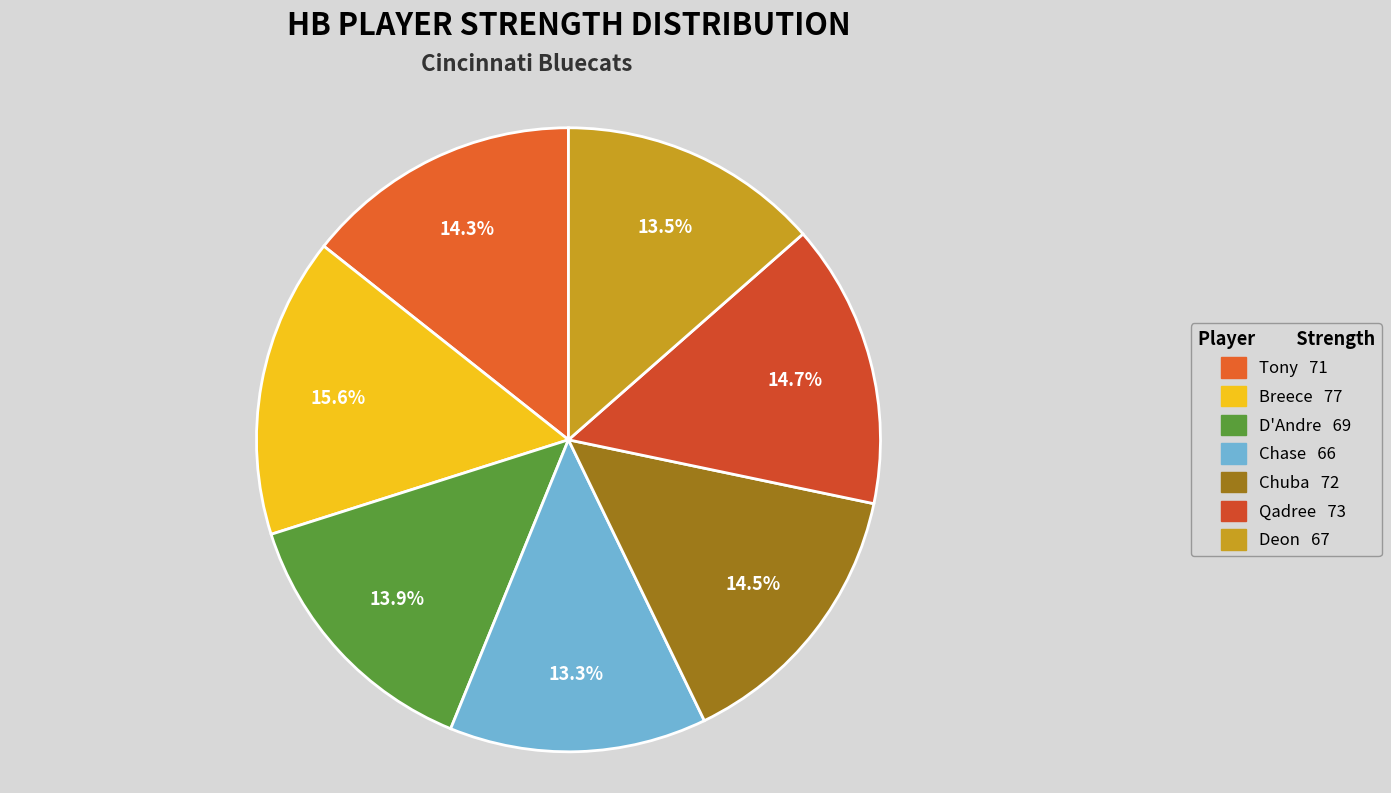

Do D'Andre and Chuba together represent more than half of the pie?

No